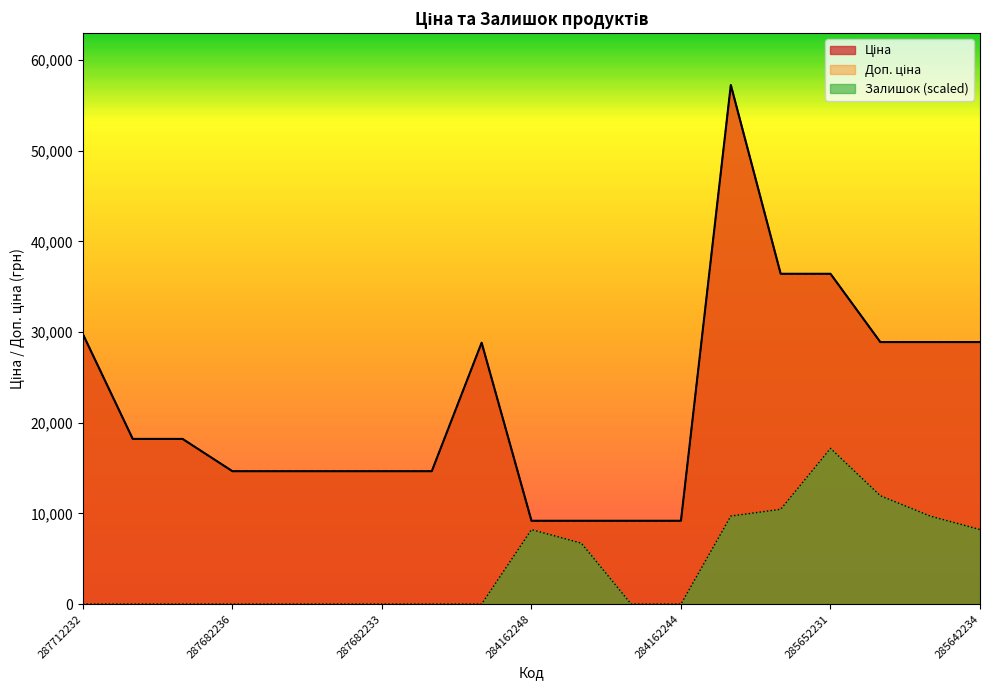

True or false: Доп. ціна has a value of 19394.5 at 287682236.

False